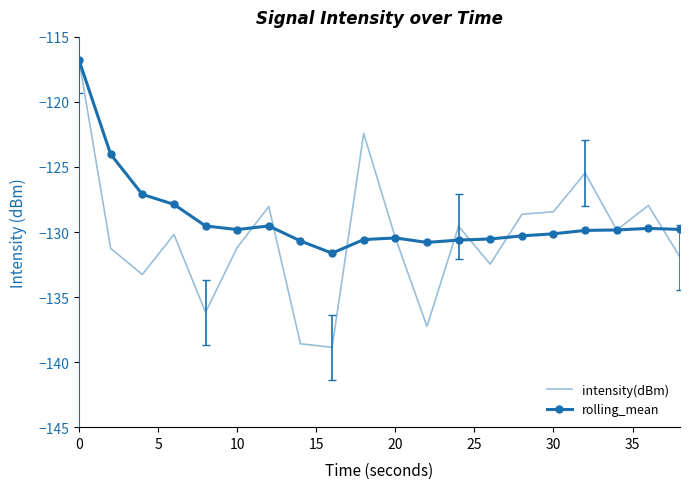

True or false: intensity(dBm) has more than 1 points higher than both neighbors.

True